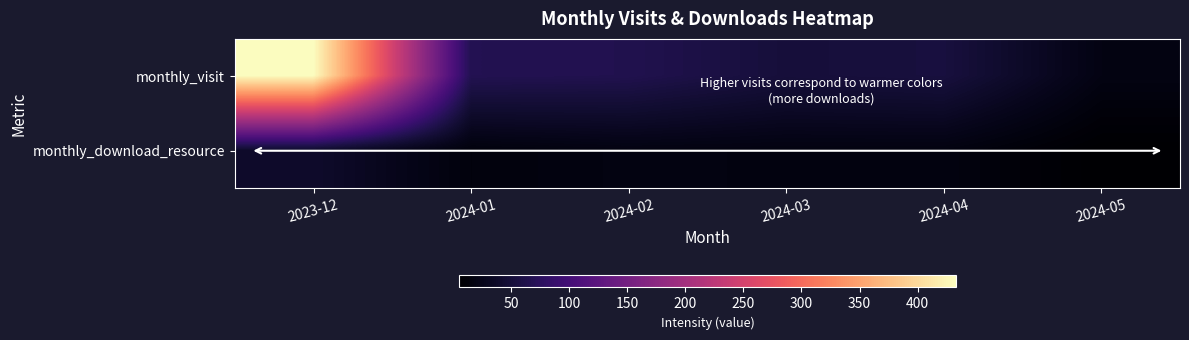

List the series in order of their overall mean, highest first.

monthly_visit, monthly_download_resource